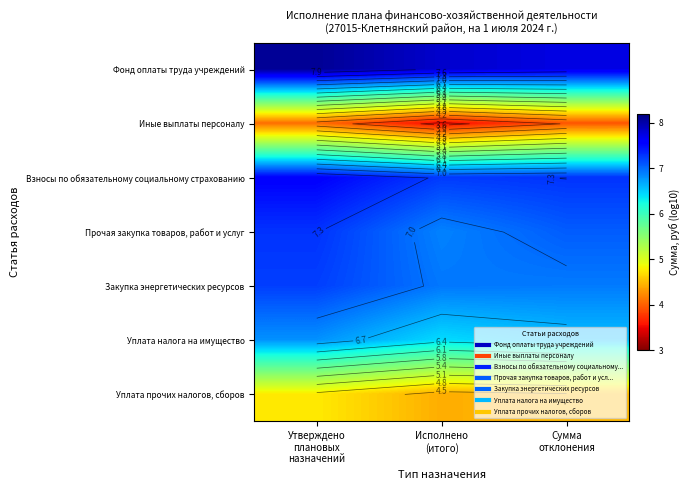

List the labels in order of Иные выплаты персоналу value, largest first.

Утверждено плановых назначений, Сумма отклонения, Исполнено (итого)